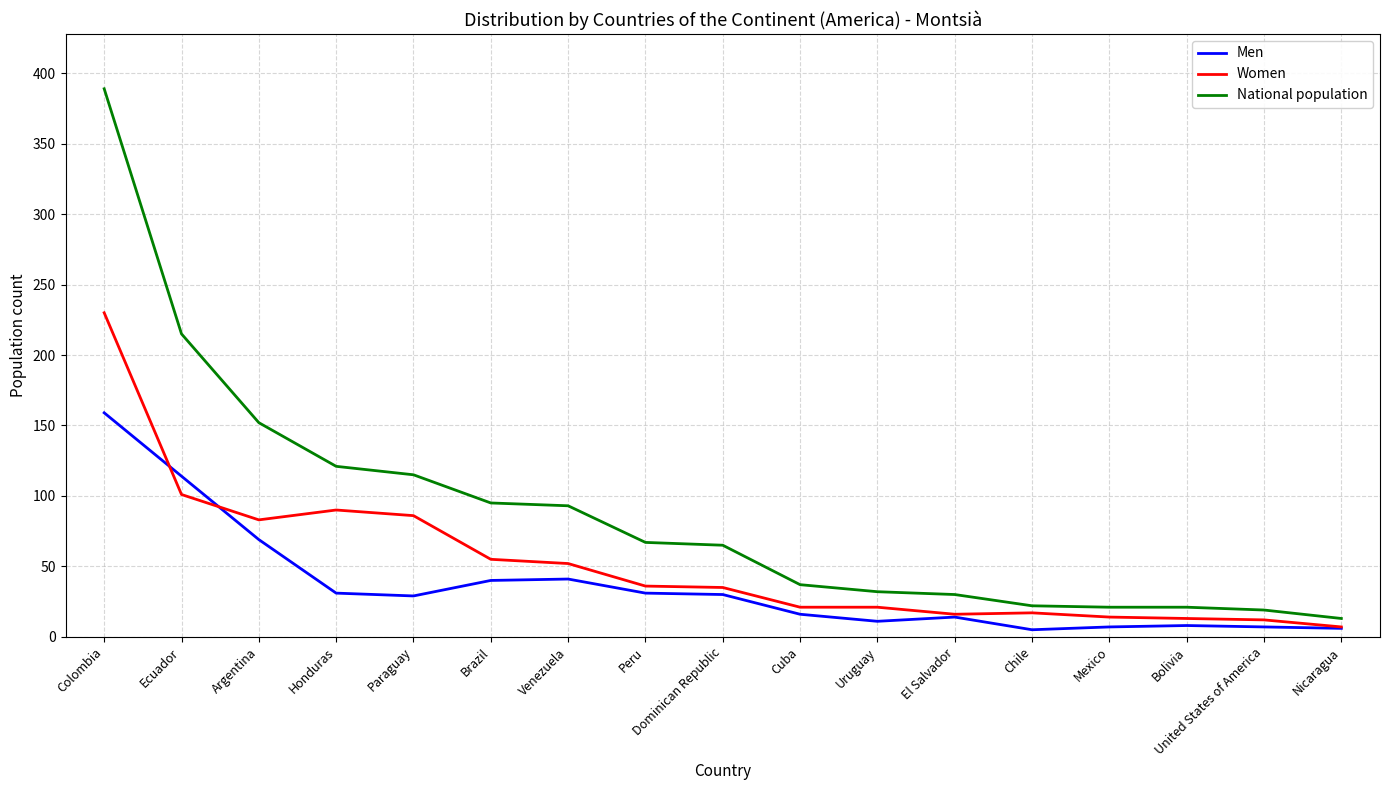

Where is Women nearest to the value 118?

Ecuador